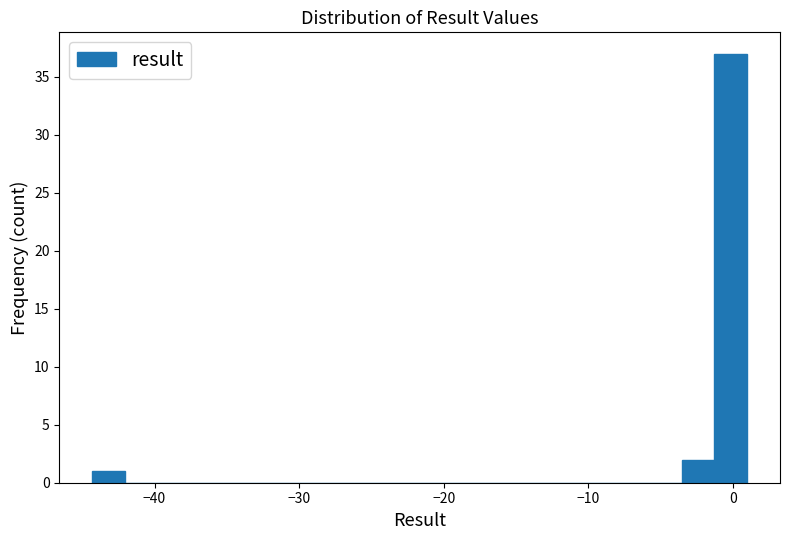

Read against the x-axis, roughly where is the centre of the tallest bar?

0